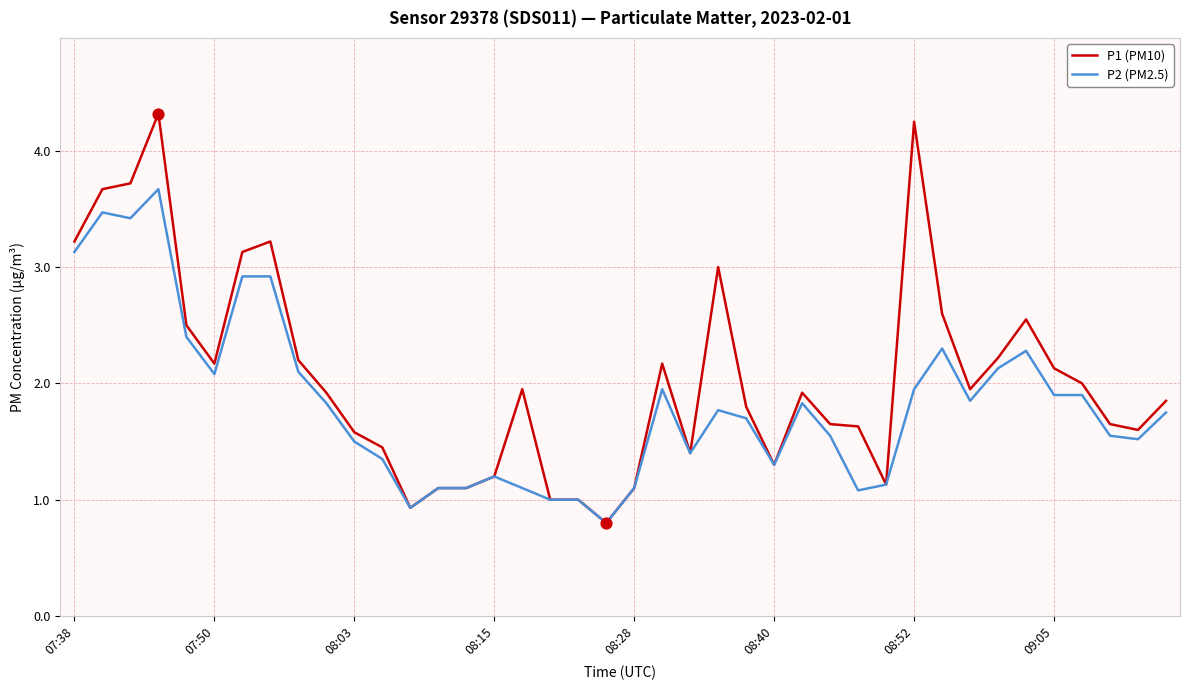

Which series has the largest total across all categories?

P1 (PM10)